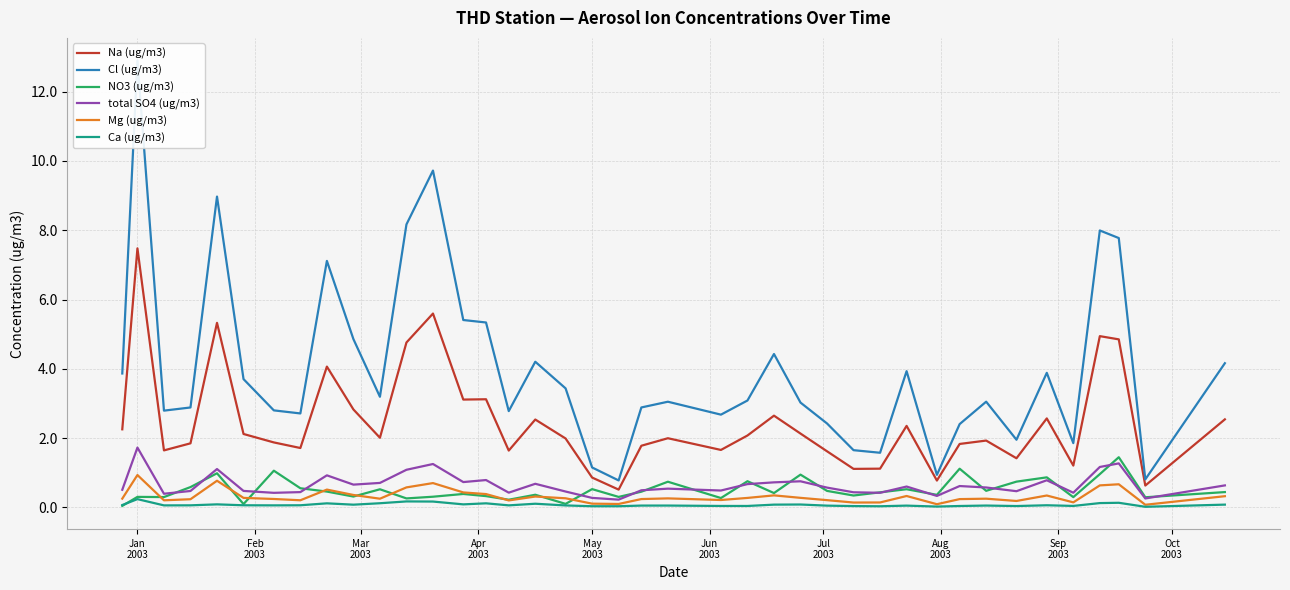

True or false: total SO4 (ug/m3) and Na (ug/m3) intersect in this chart.

False